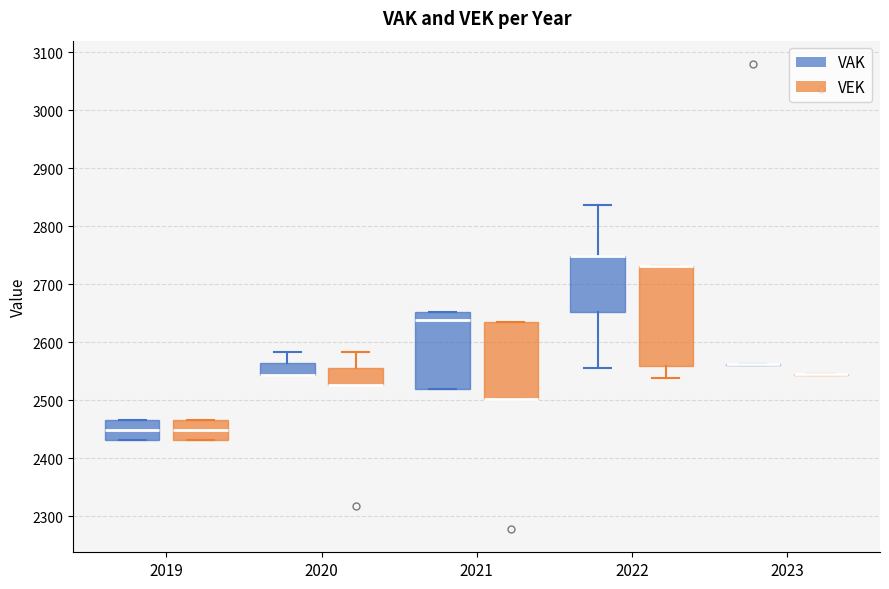

Where is the lower edge of the box for 2021 (VEK) on the y-axis? The values are not printed on the chart, so give them approximately, as read against the axis.

2500